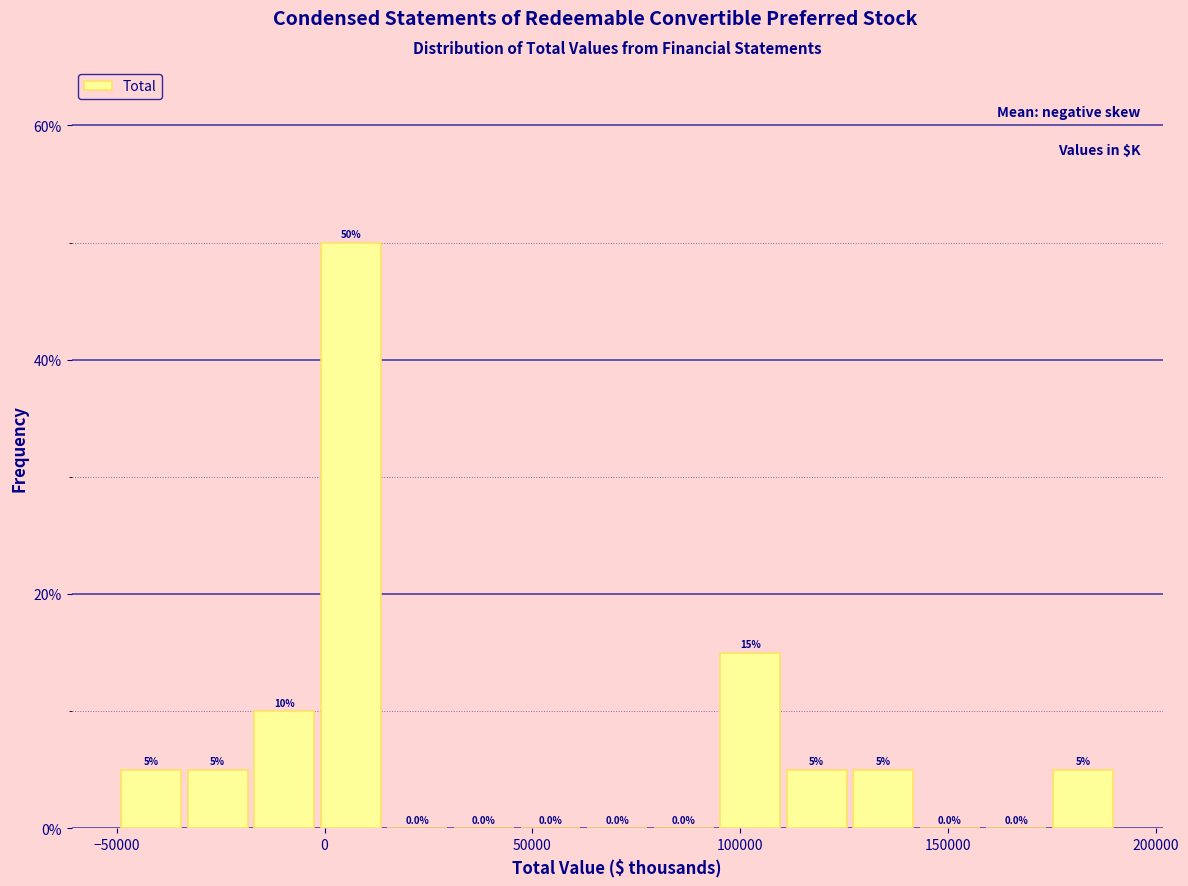

Read against the x-axis, roughly where is the centre of the tallest bar?

5000